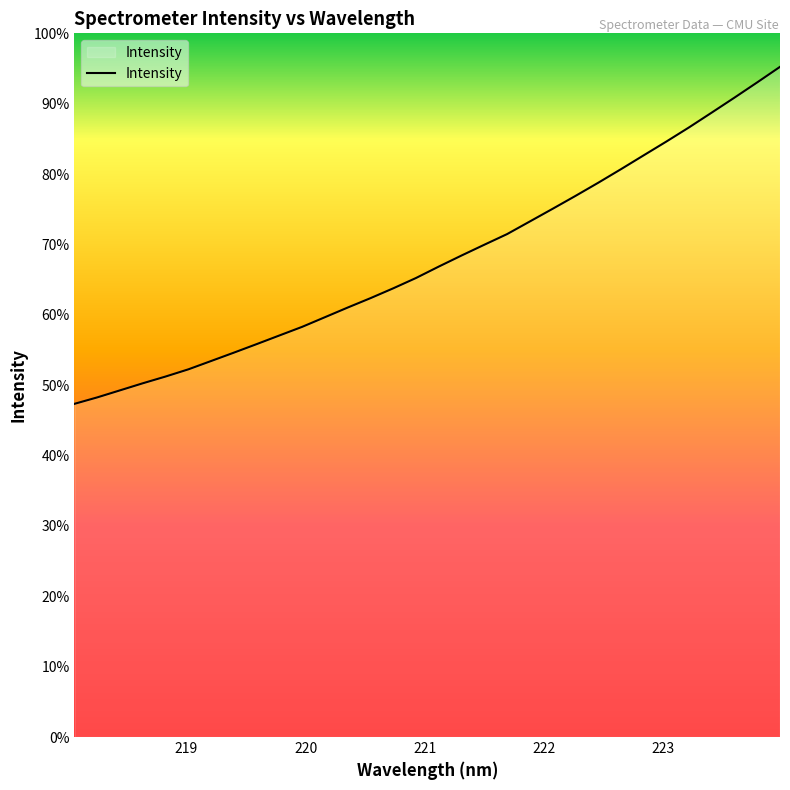

True or false: the data has more than 0 interior local peaks.

False